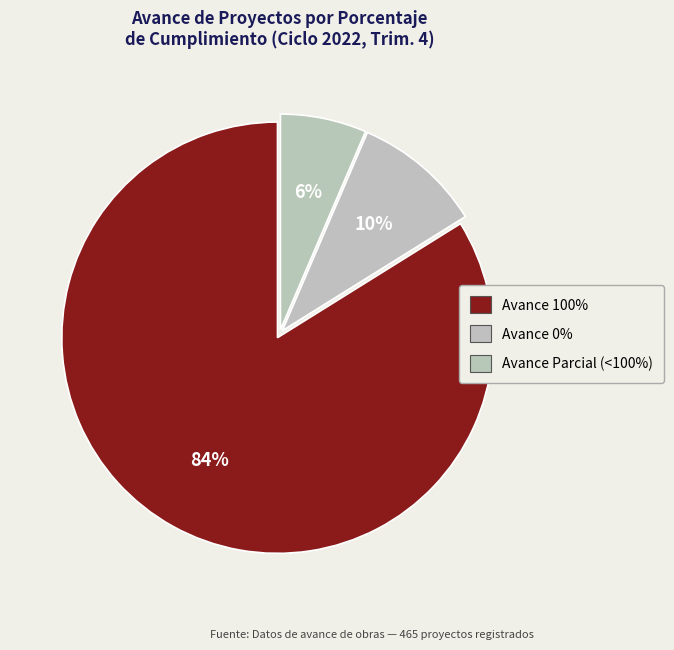

How many slices are in this pie chart?

3